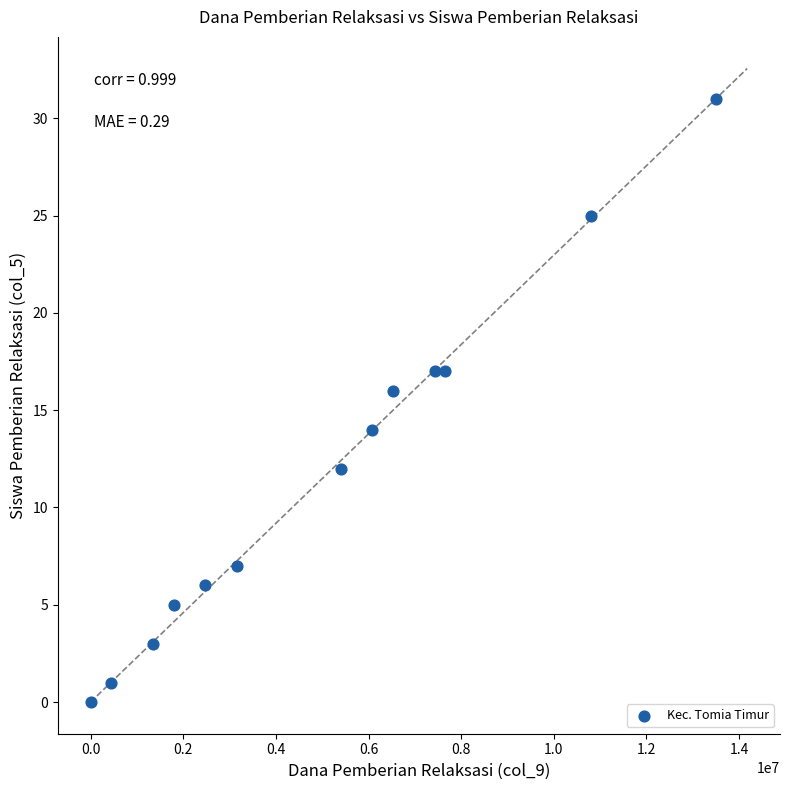

What is the range of X values (max minus min)?

13500000